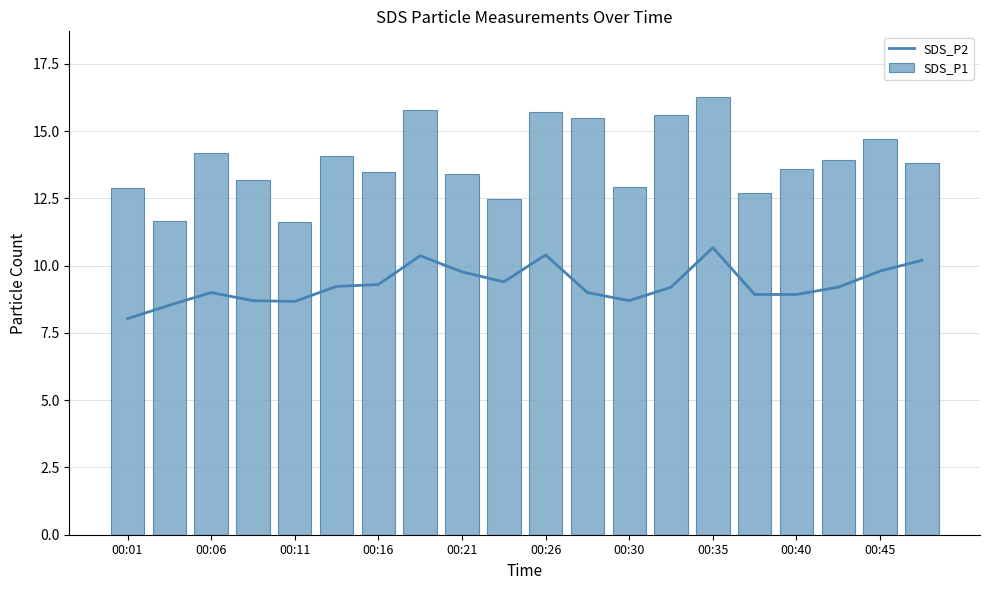

The value of SDS_P2 at 00:06 is 2.8. True or false?

False